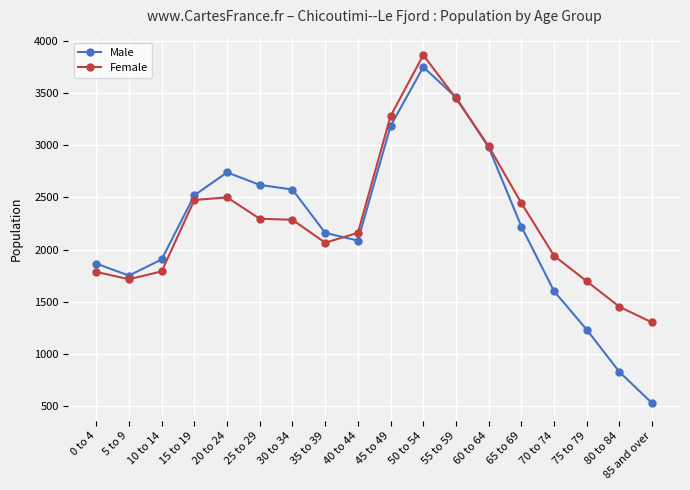

What is the average value of the Male series?

2222